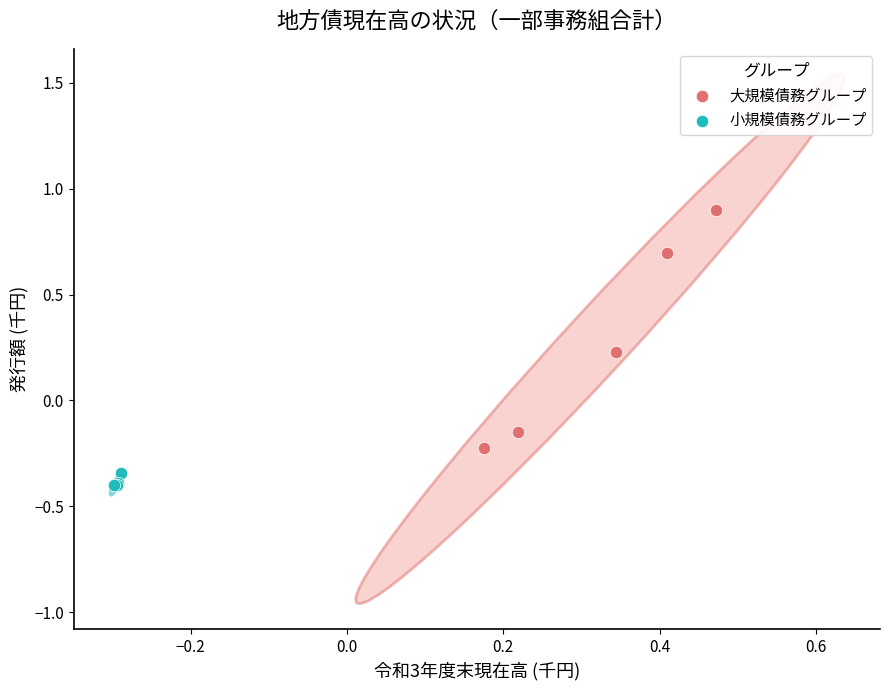

Which series contains the lowest Y value?

小規模債務グループ